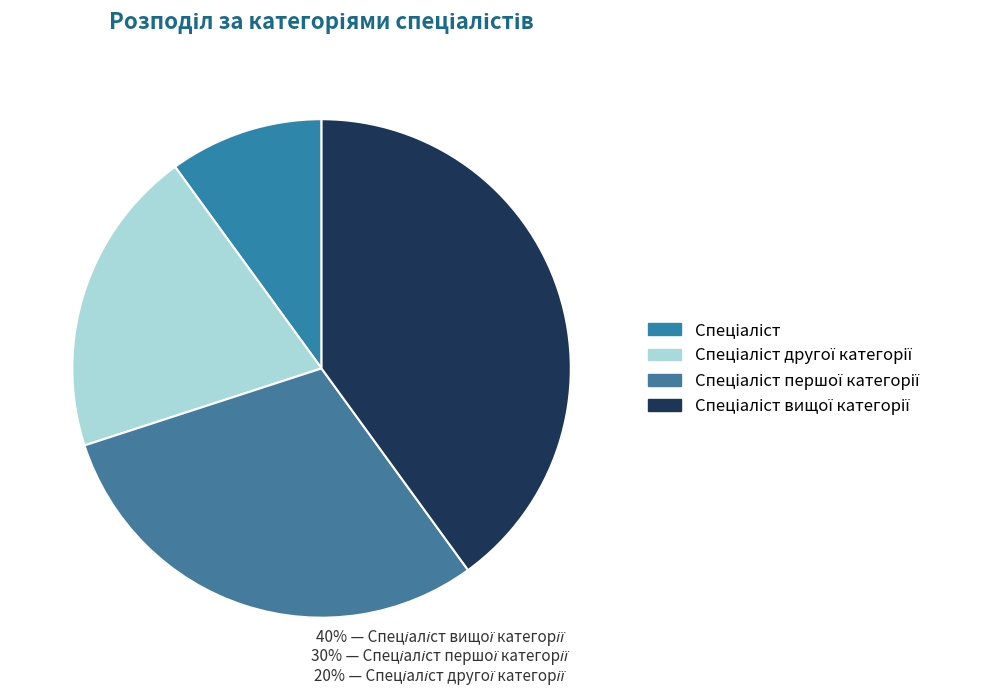

Count the number of slices in the pie.

4